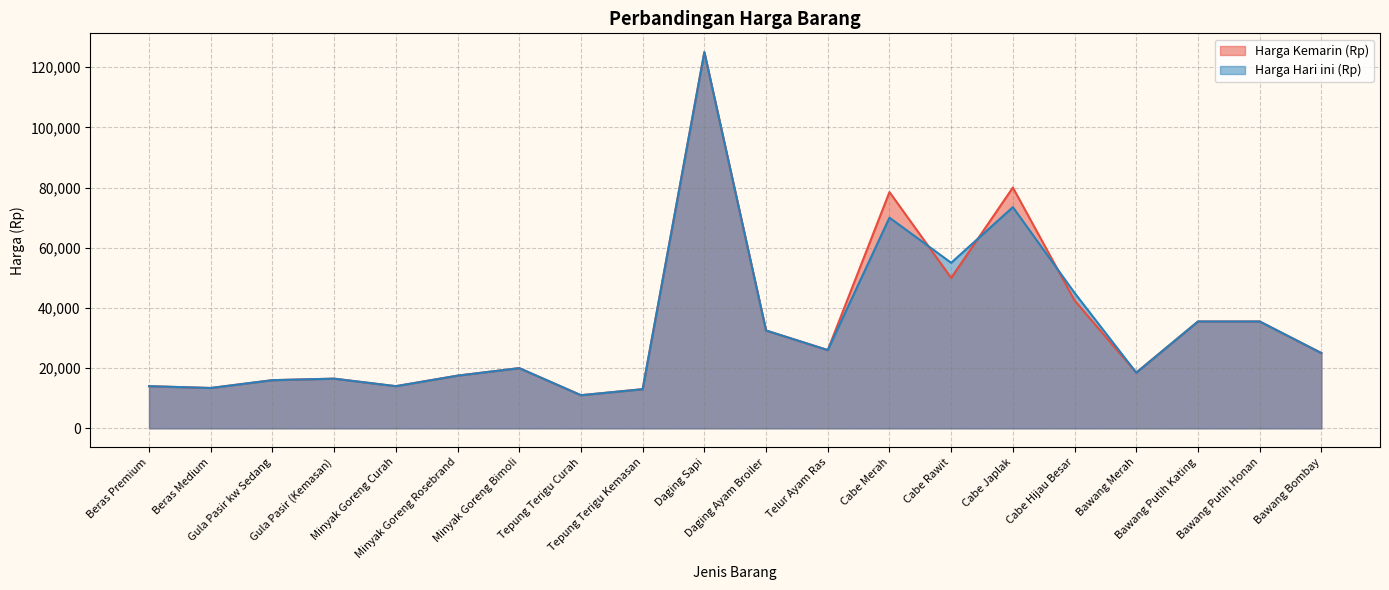

The value of Harga Hari ini (Rp) at Beras Medium is 13400. True or false?

True